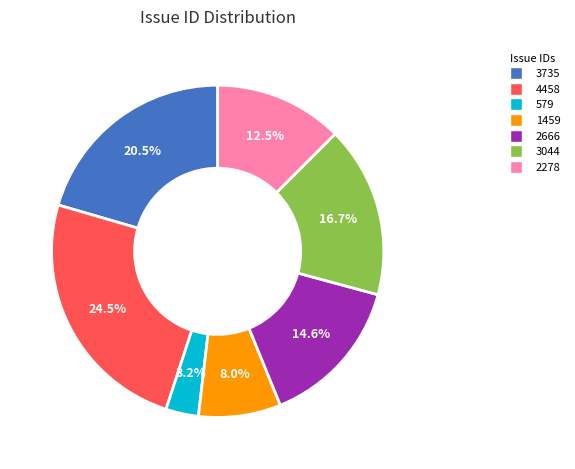

Does any single category account for the majority?

No